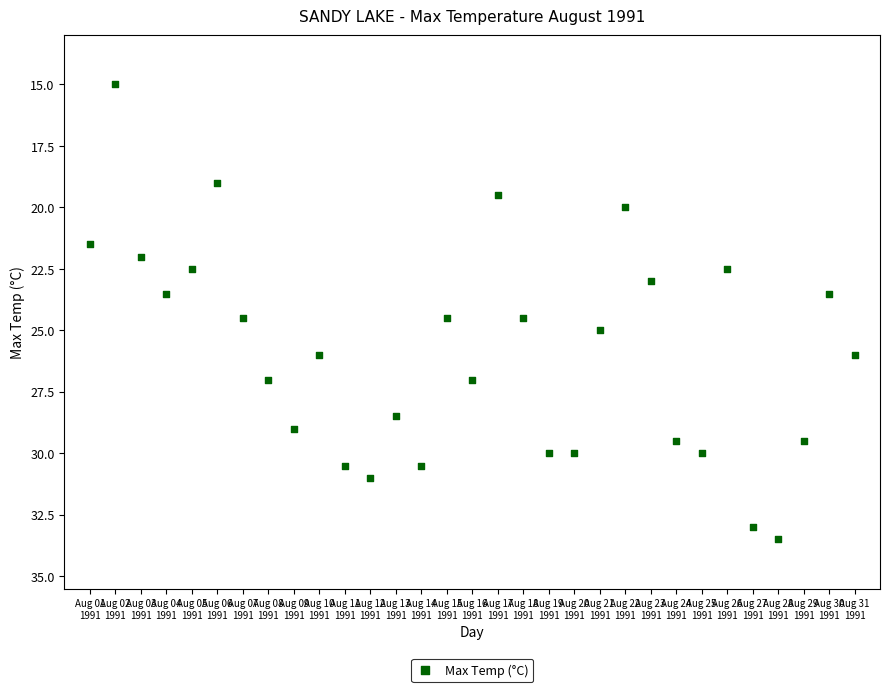

What is the range of X values (max minus min)?

30.0